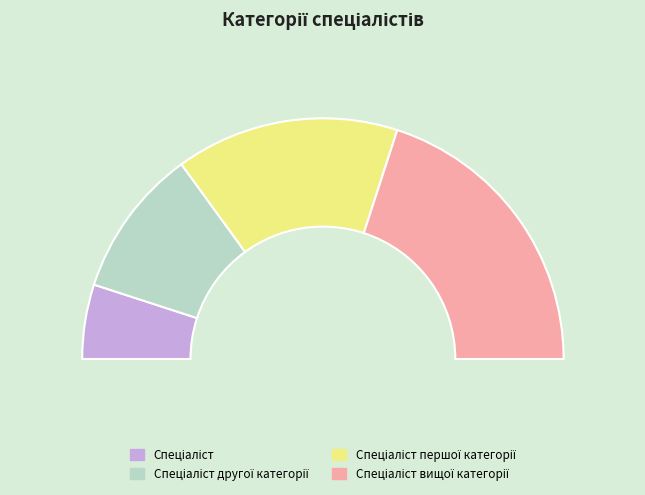

To the nearest percent, what is the average slice percentage?

25%